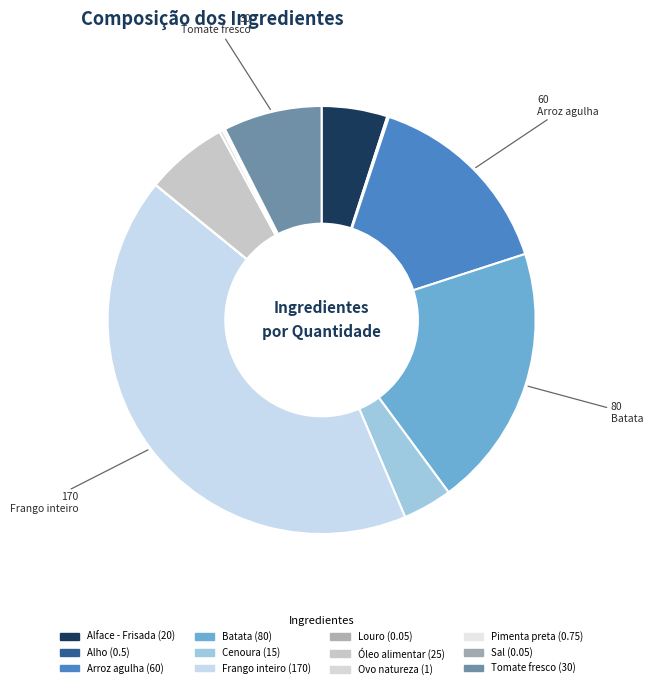

To the nearest percent, what is the difference between the largest and smallest slice percentages?

42%